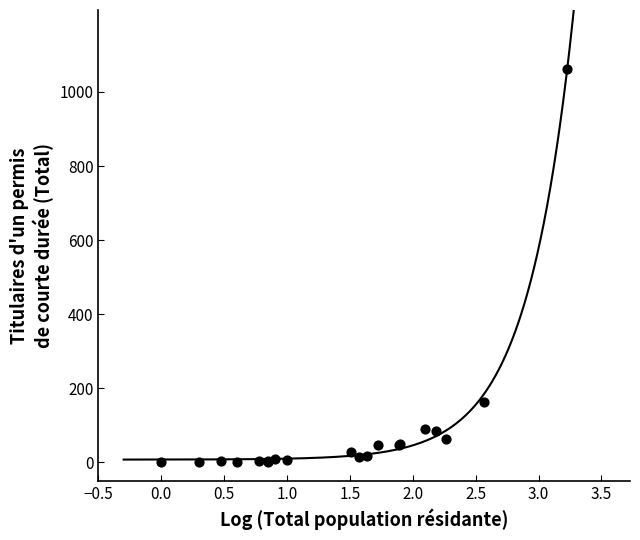

What Y value in the scatter plot is closest to 531?

163